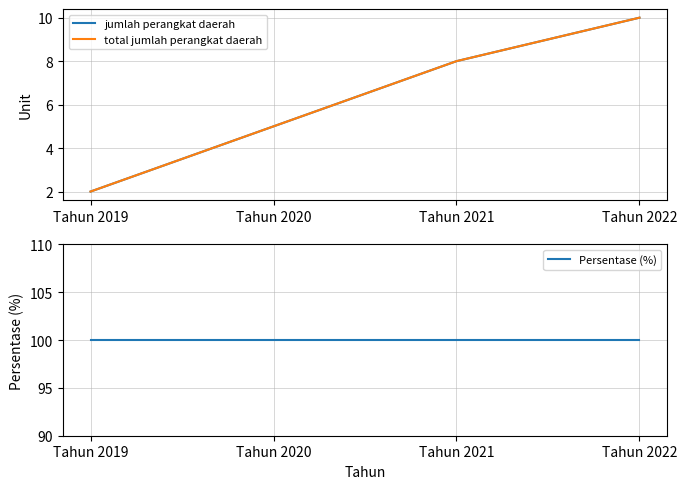

Between Tahun 2022 and Tahun 2020, which is larger?

Tahun 2022